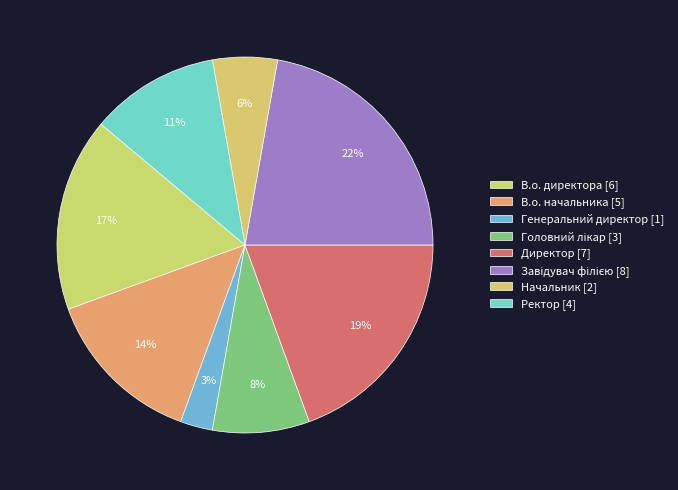

Is it true that Ректор is 4% of the pie?

False